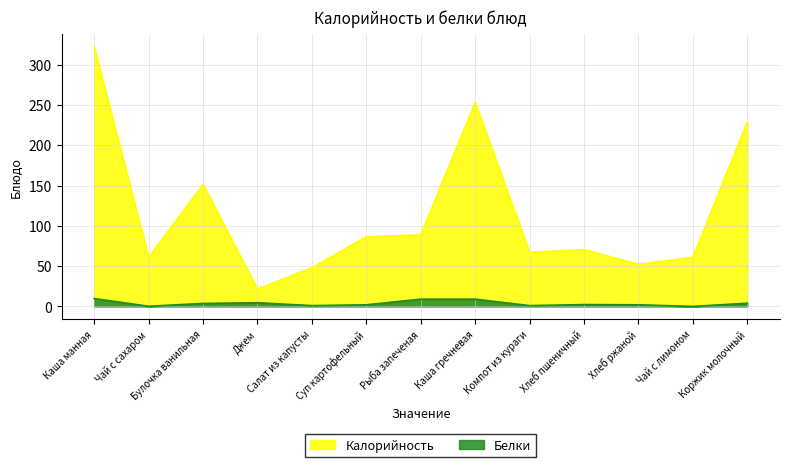

What is the minimum value for Калорийность?

21.5